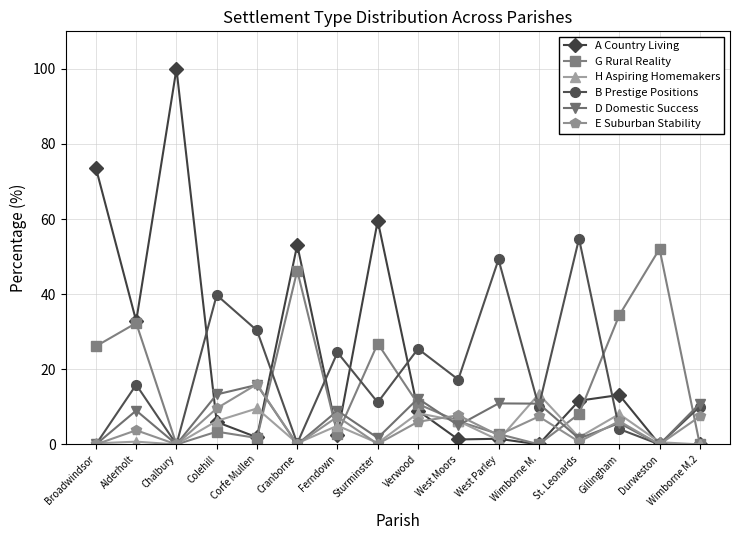

What is the label of the 13th point from the right?

Colehill